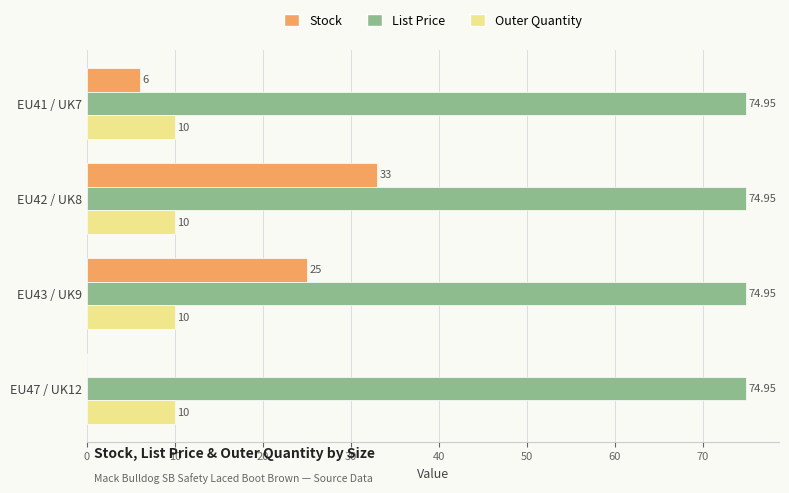

What is the sum of all Outer Quantity values?

40.0